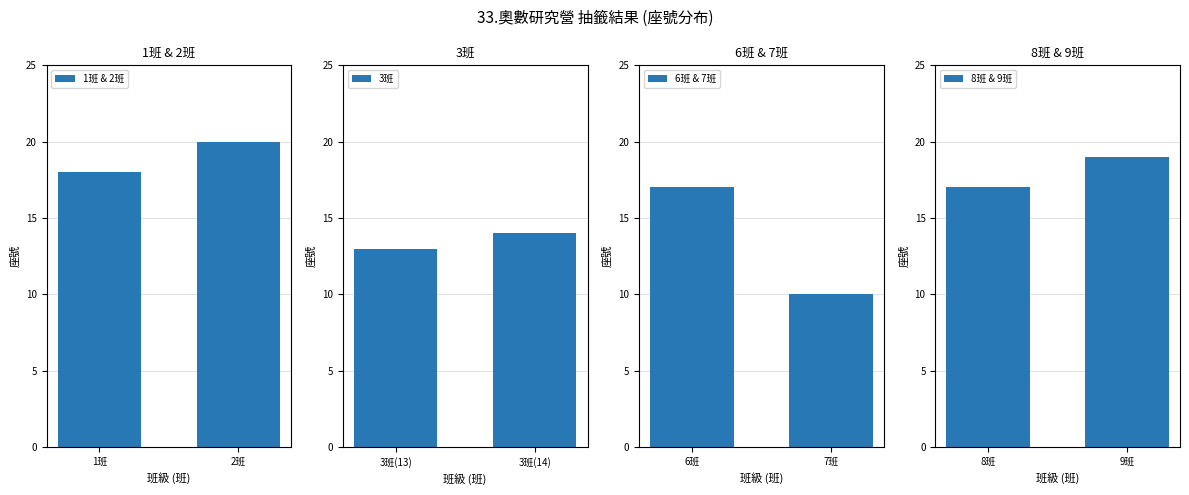

What is the minimum value for 8班 & 9班?

17